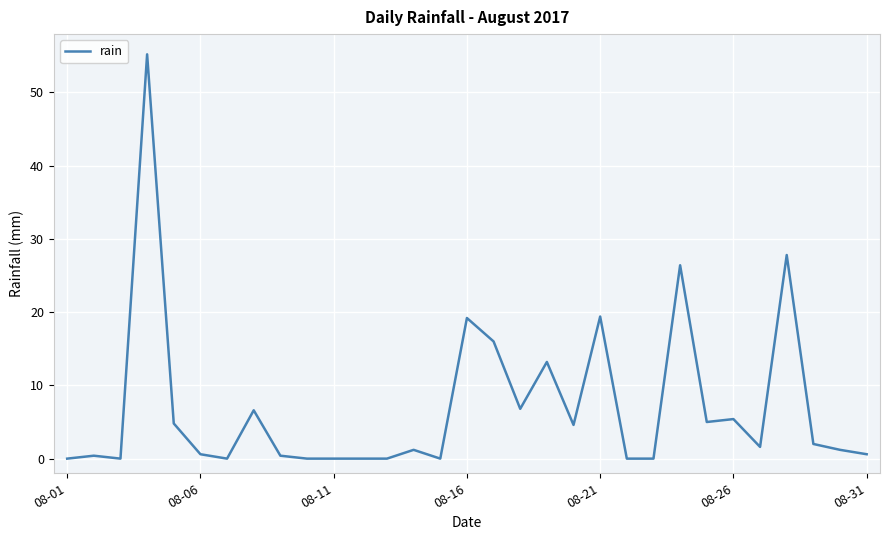

What is the maximum value shown in the chart?

55.2